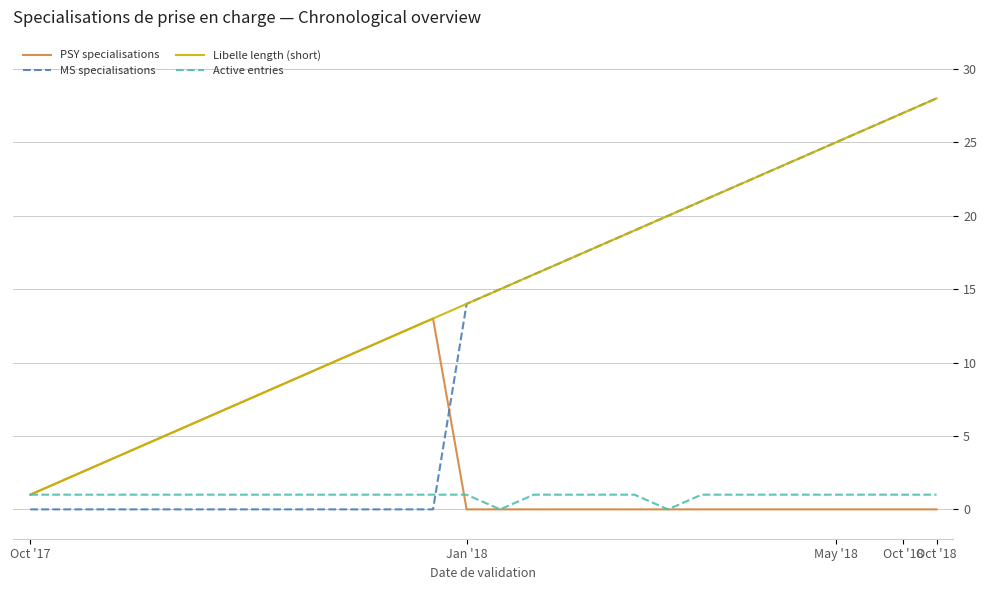

Reading left to right, transcribe all the data shown in this chart.

PSY specialisations: 1	2	3	4	5	6	7	8	9	10	11	12	13	0	0	0	0	0	0	0	0	0	0	0	0	0	0	0
MS specialisations: 0	0	0	0	0	0	0	0	0	0	0	0	0	14	15	16	17	18	19	20	21	22	23	24	25	26	27	28
Libelle length (short): 1	2	3	4	5	6	7	8	9	10	11	12	13	14	15	16	17	18	19	20	21	22	23	24	25	26	27	28
Active entries: 1	1	1	1	1	1	1	1	1	1	1	1	1	1	0	1	1	1	1	0	1	1	1	1	1	1	1	1